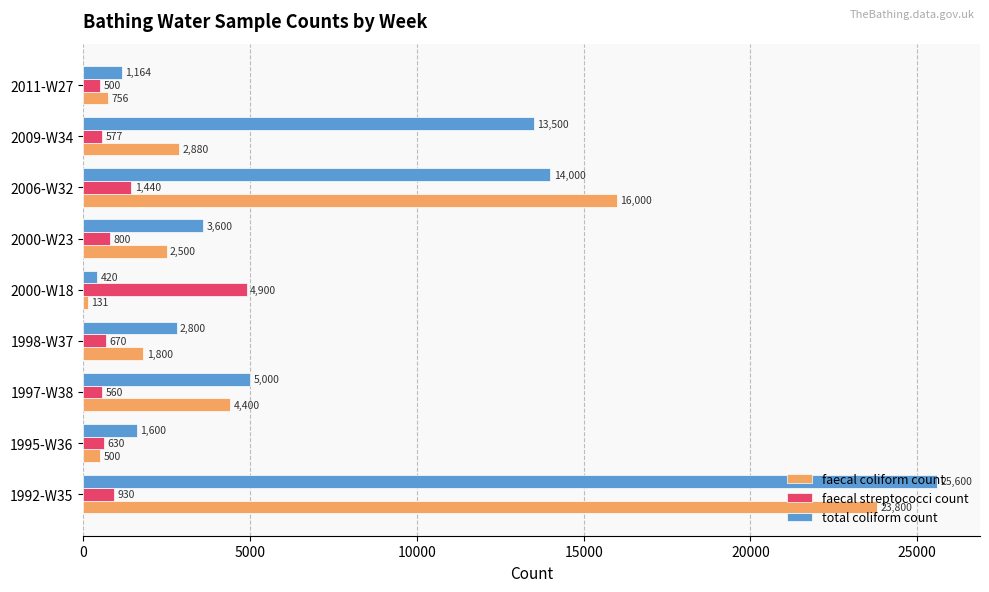

The value of faecal coliform count at 2000-W18 is 131. True or false?

True